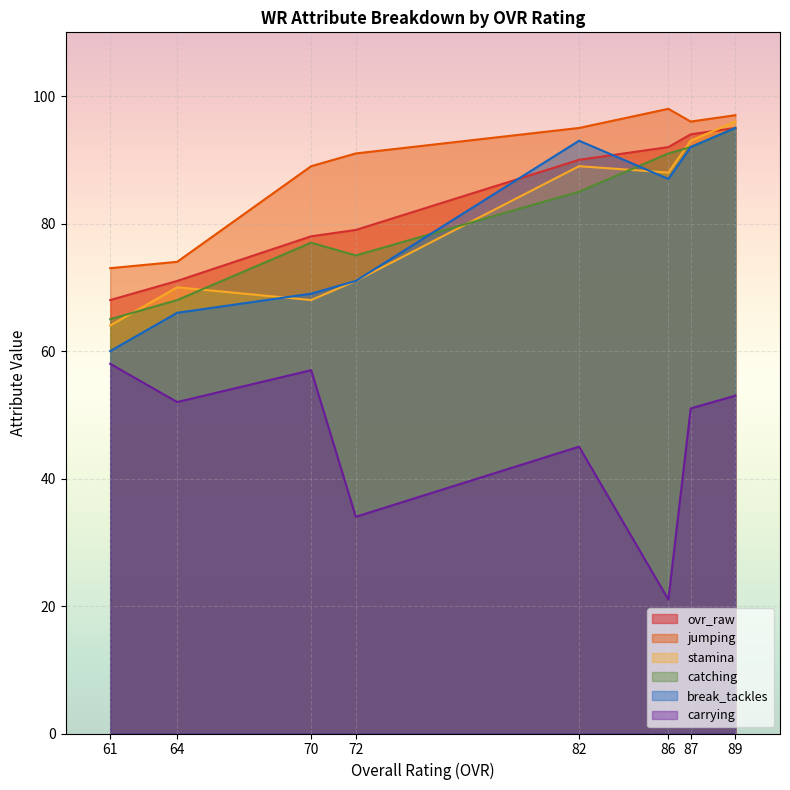

In break_tackles, how many points are lower than both neighbors (excluding endpoints)?

1